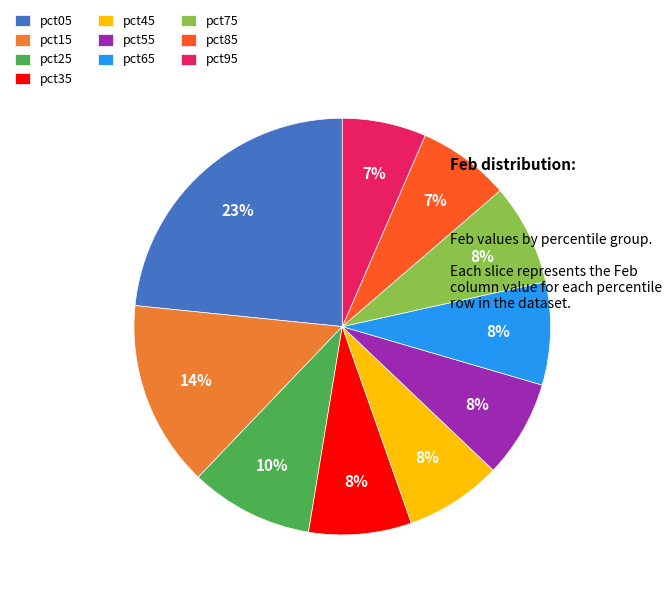

Which slice is the largest?

pct05